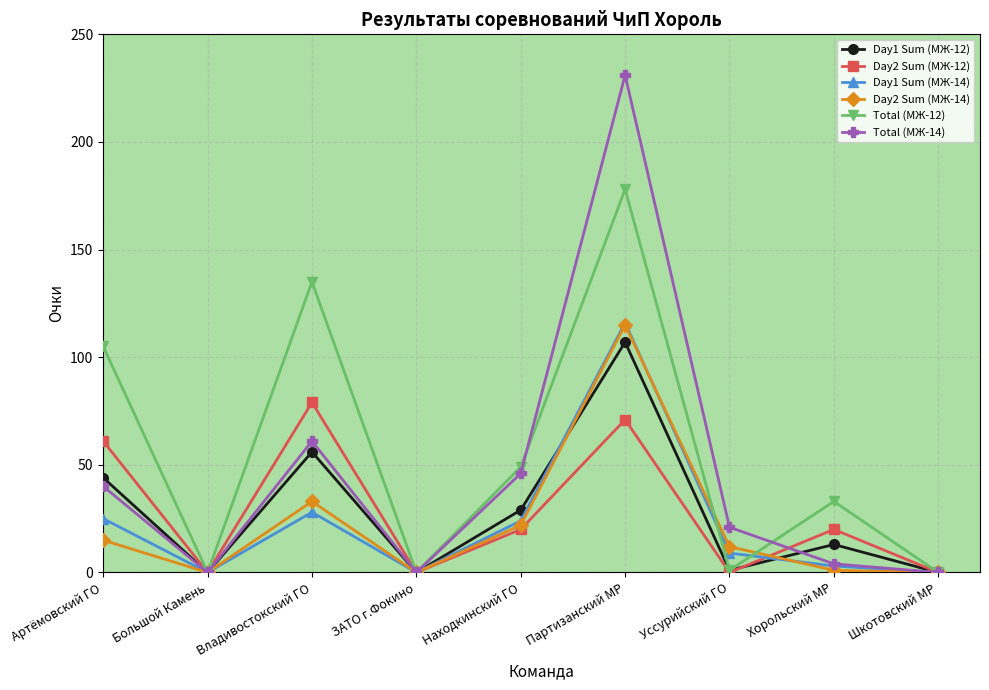

Which category has the highest value across all series?

Партизанский МР